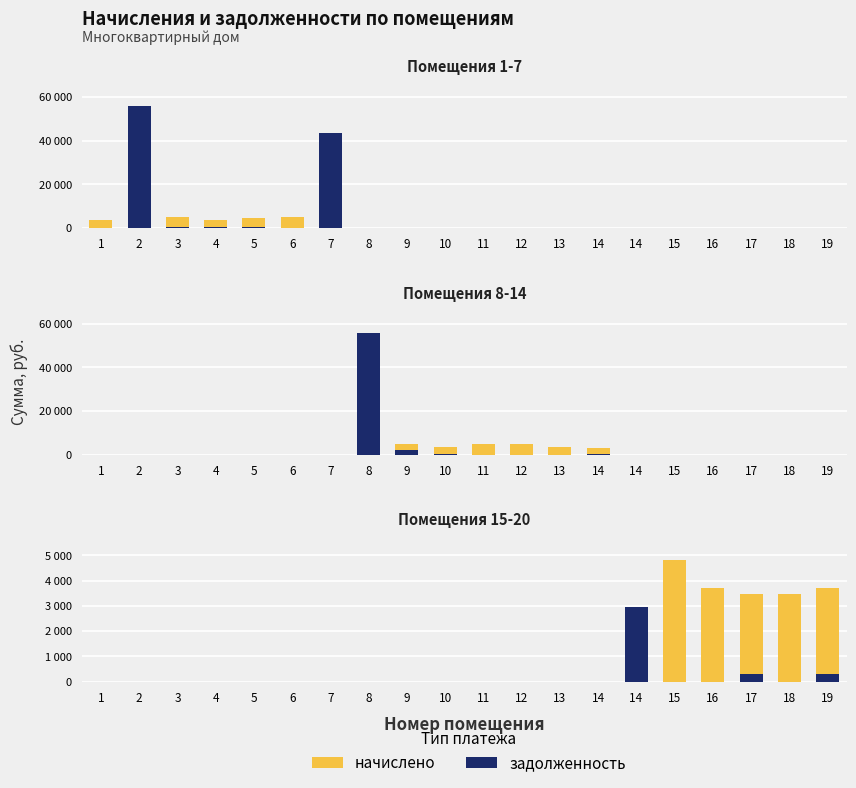

Between 10 and 9, which is larger?

9